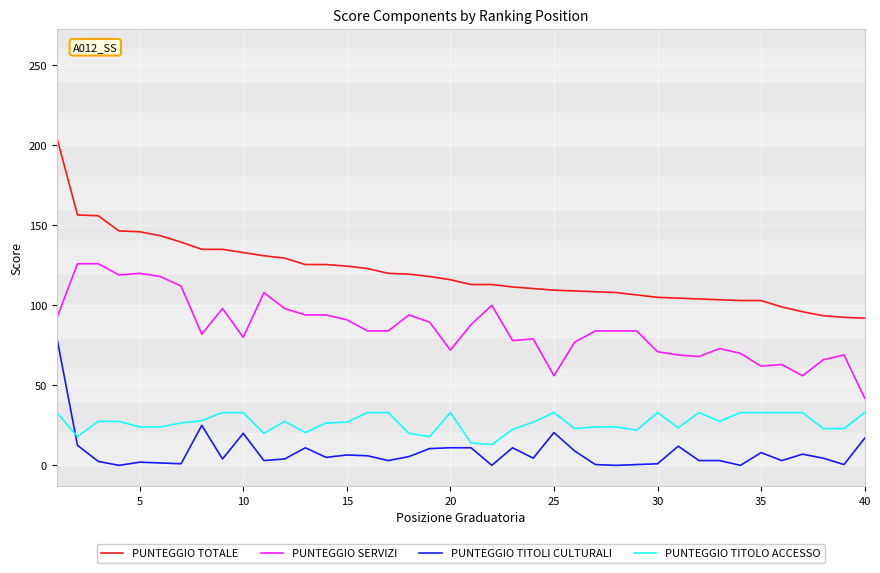

What is the difference between the maximum and minimum values in the PUNTEGGIO TITOLO ACCESSO series?

20.0